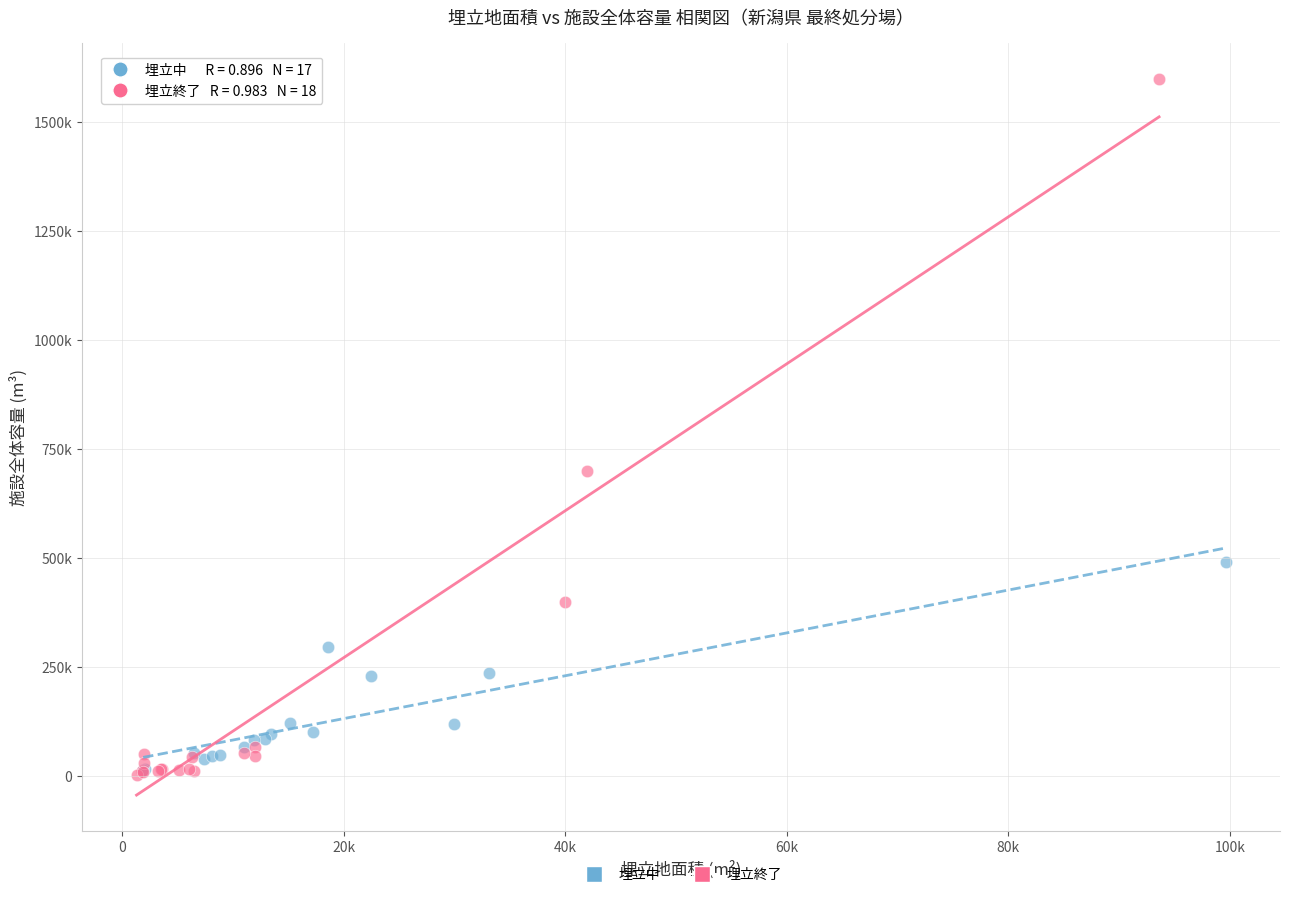

Which series has the widest spread of Y values?

埋立終了